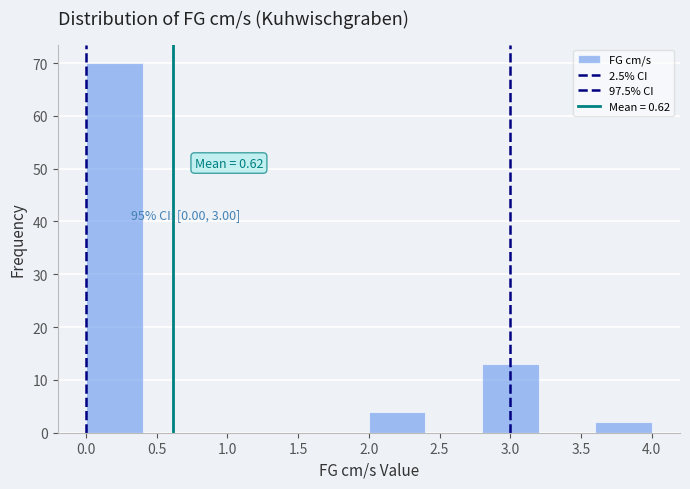

Which range on the x-axis has the tallest bar?

0.0 to 0.4